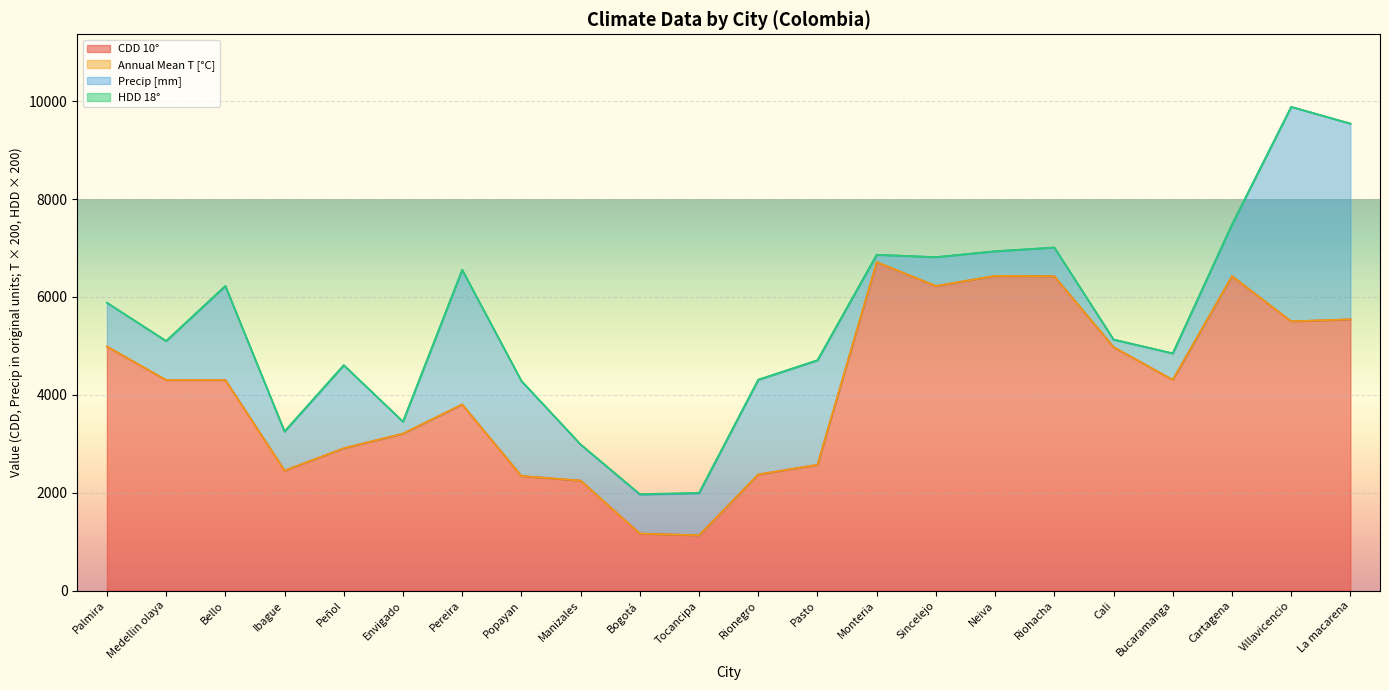

True or false: Precip [mm] has more than 2 interior local peaks.

True